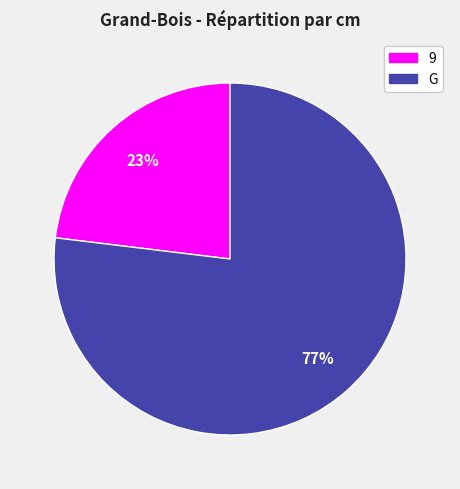

To the nearest percent, what is the difference between the largest and smallest slice percentages?

54%